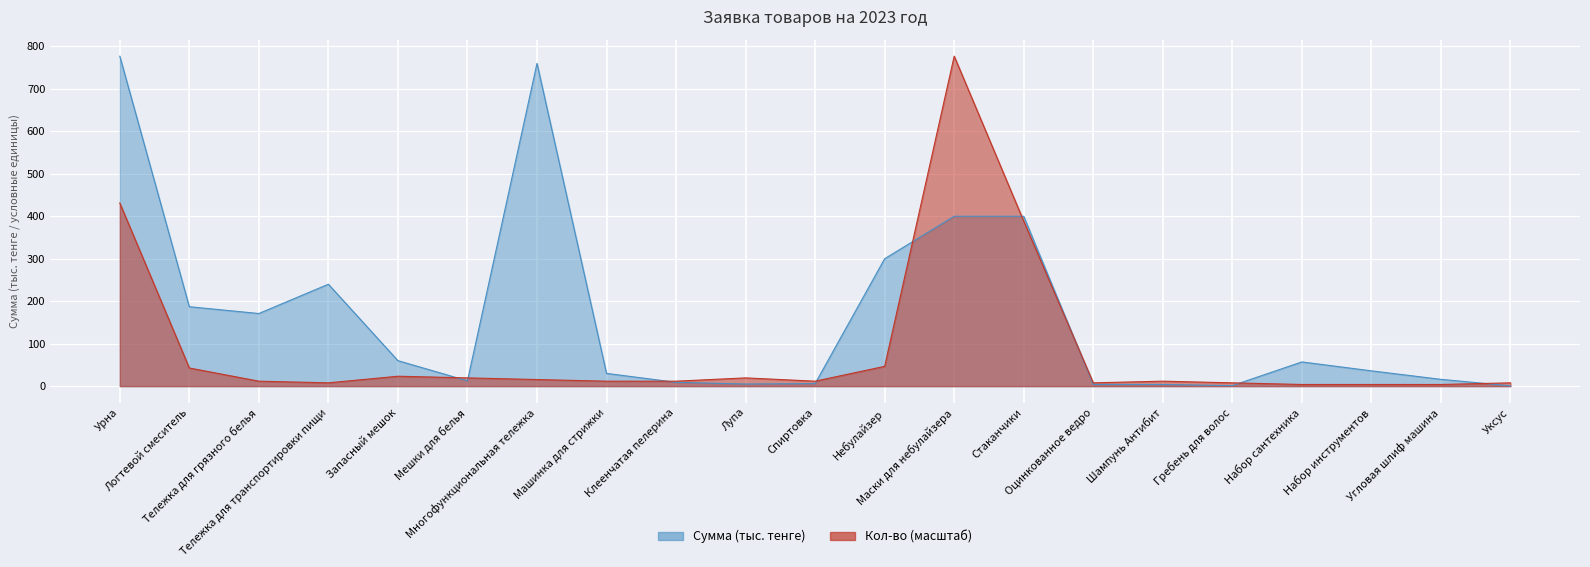

What is the lowest value of the Кол-во series?

3.9